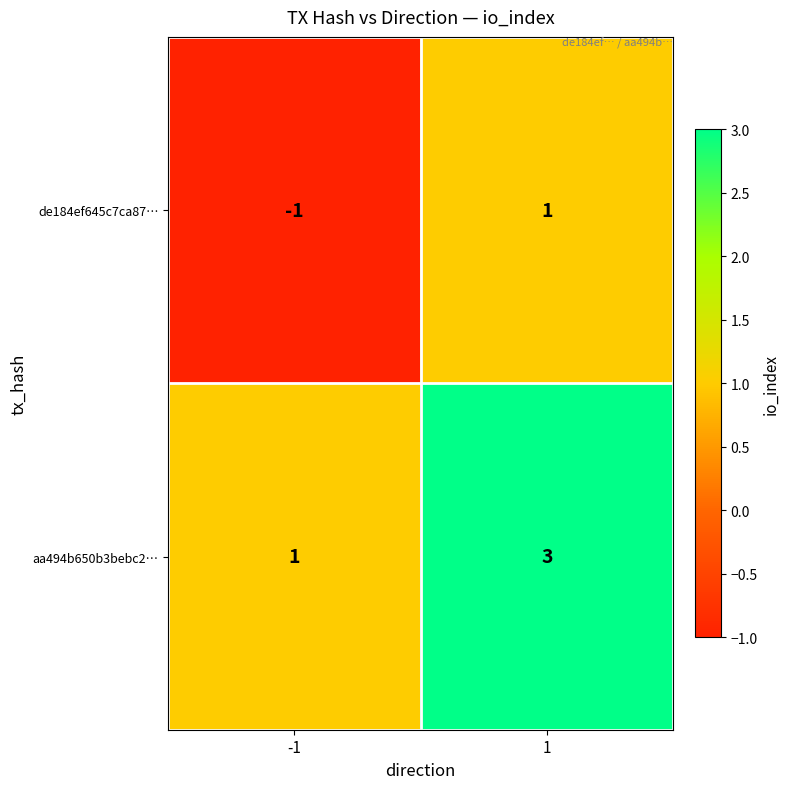

What is the greatest value displayed?

3